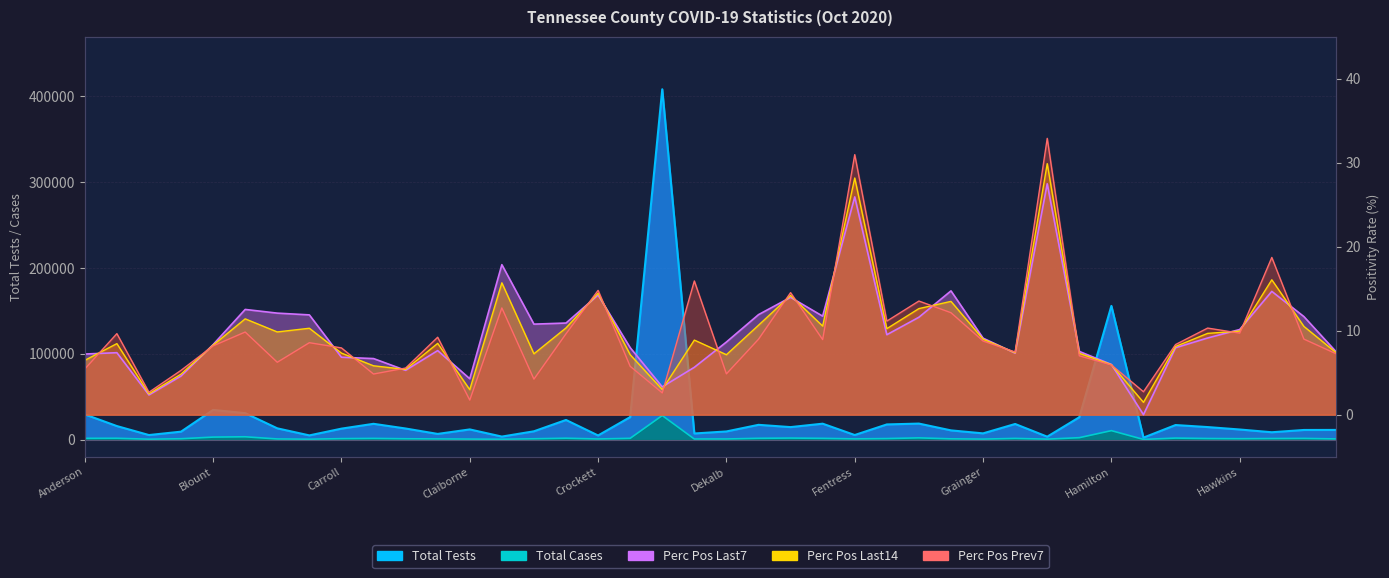

Which category has the highest value across all series?

Davidson